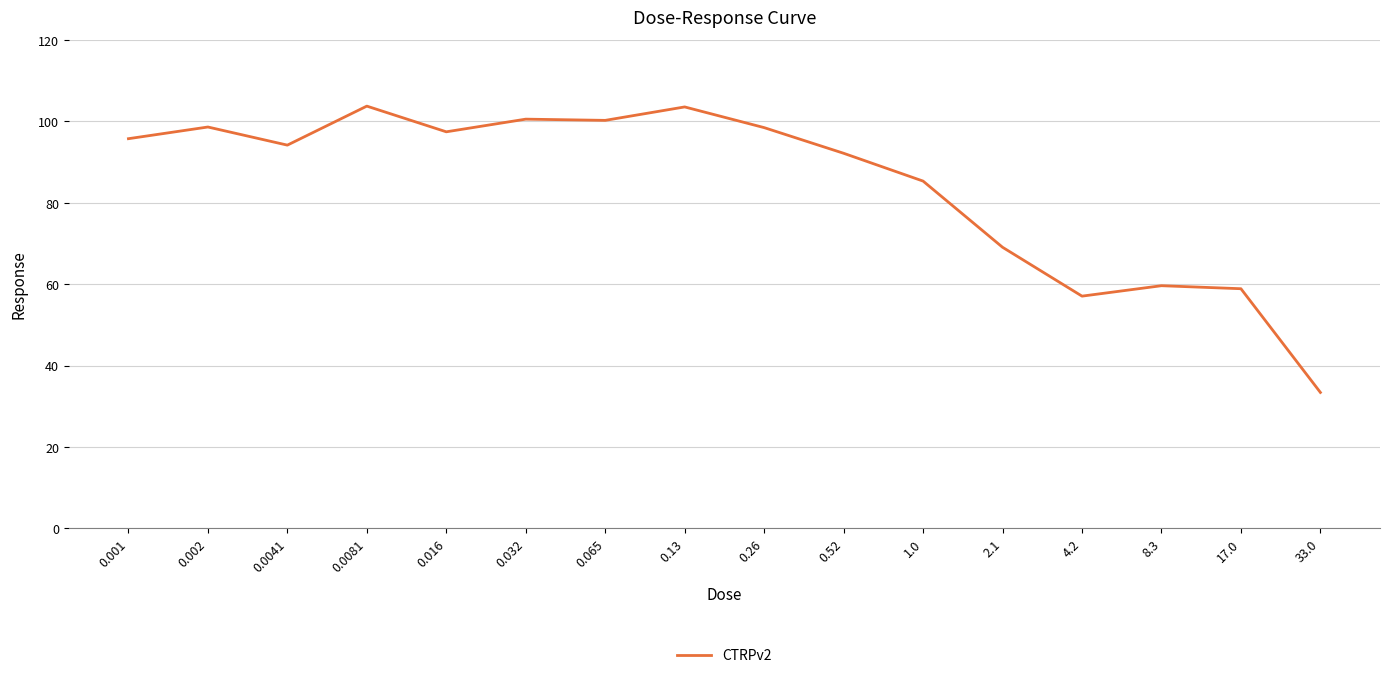

What position from the left is 0.065?

7